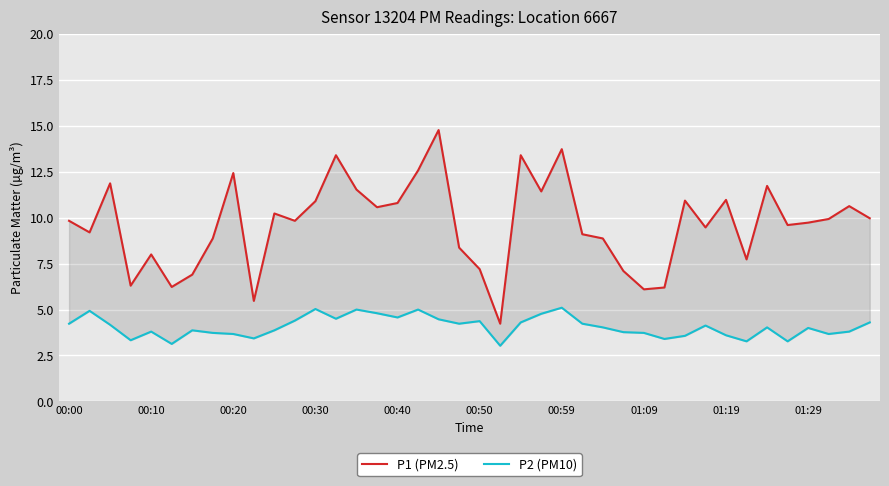

What is the average value of the P2 (PM10) series?

4.1